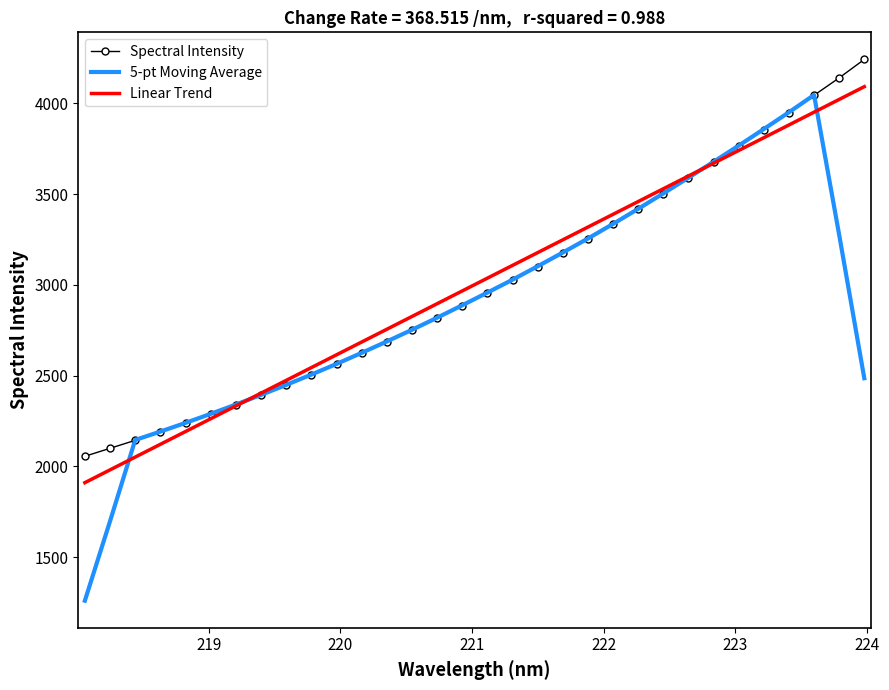

After their last crossing, which series has the higher values: Spectral Intensity or 5-pt Moving Average?

Spectral Intensity